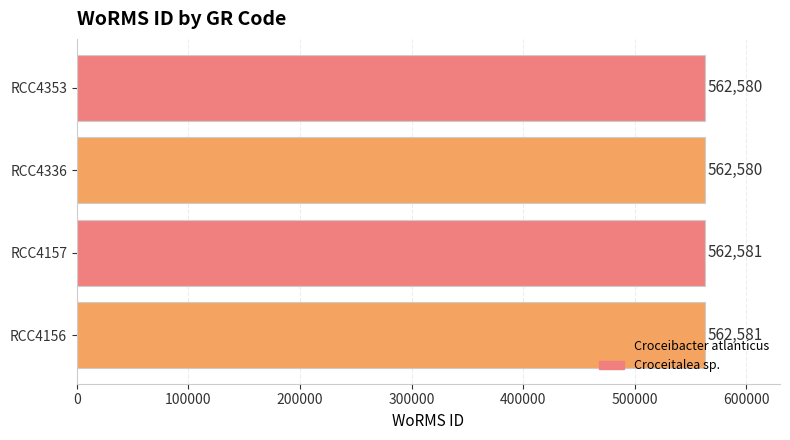

Is it true that the value at RCC4157 is 562581?

True